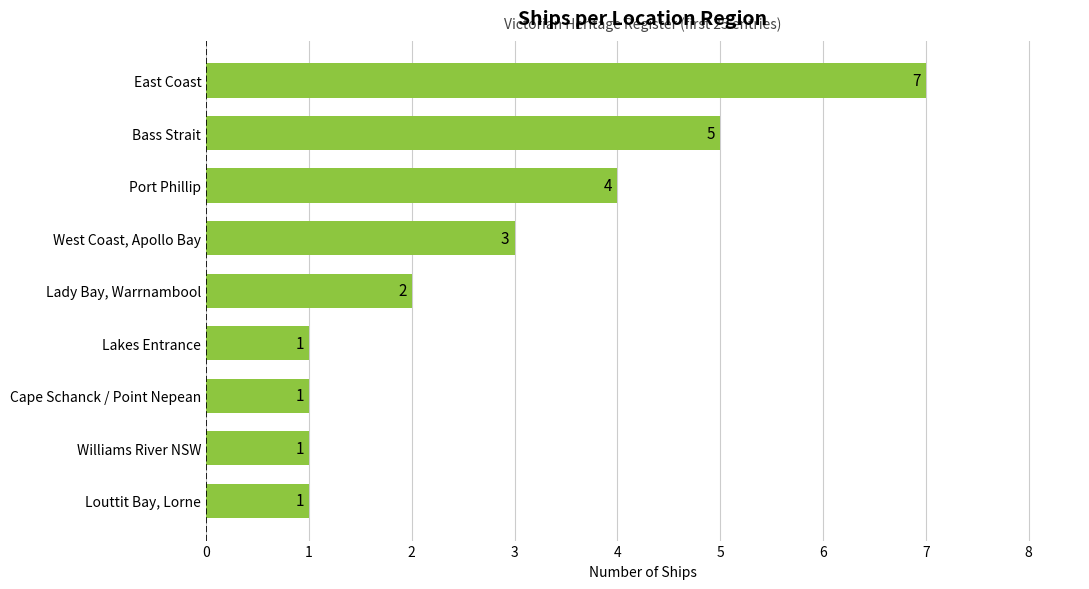

Reading top to bottom, transcribe all the data shown in this chart.

East Coast=7	Bass Strait=5	Port Phillip=4	West Coast, Apollo Bay=3	Lady Bay, Warrnambool=2	Lakes Entrance=1	Cape Schanck / Point Nepean=1	Williams River NSW=1	Louttit Bay, Lorne=1